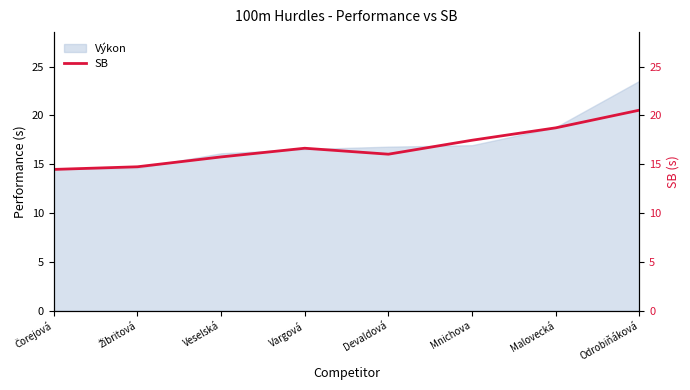

Reading left to right, list all the values displayed in this chart.

Čorejová=14.5	Žibritová=14.7	Veselská=15.8	Vargová=16.6	Devaldová=16.0	Mnichova=17.5	Malovecká=18.7	Odrobiňáková=20.5